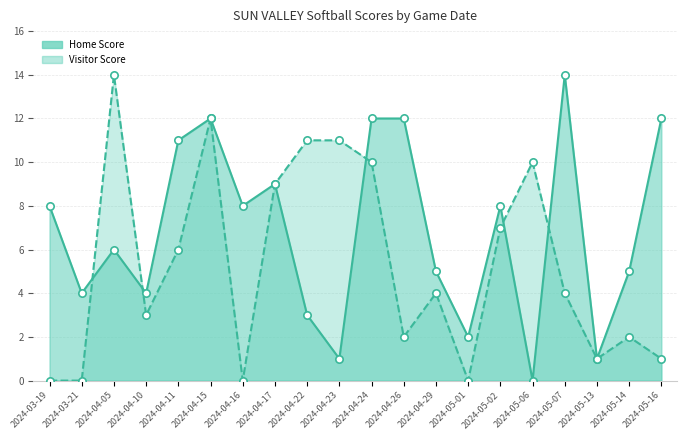

What is the total value across all series at 2024-05-07?

18